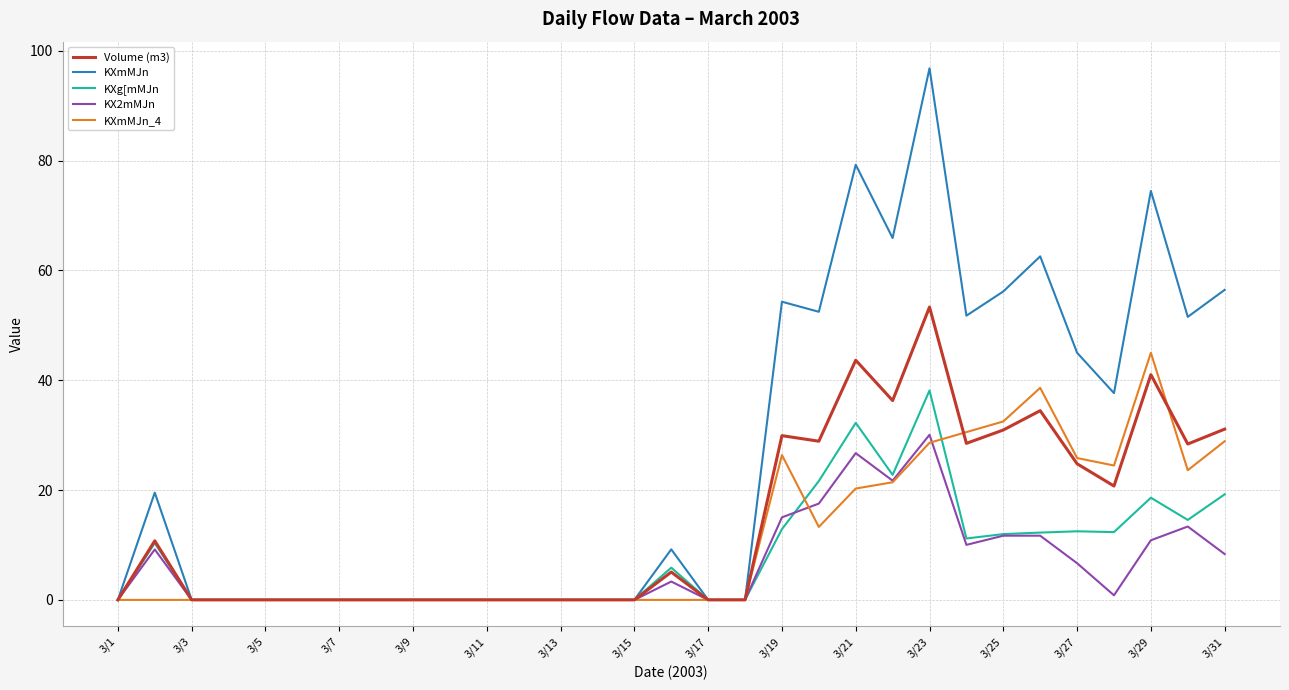

Rank the series by their maximum value, from lowest to highest.

KX2mMJn, KXg[mMJn, KXmMJn_4, Volume (m3), KXmMJn